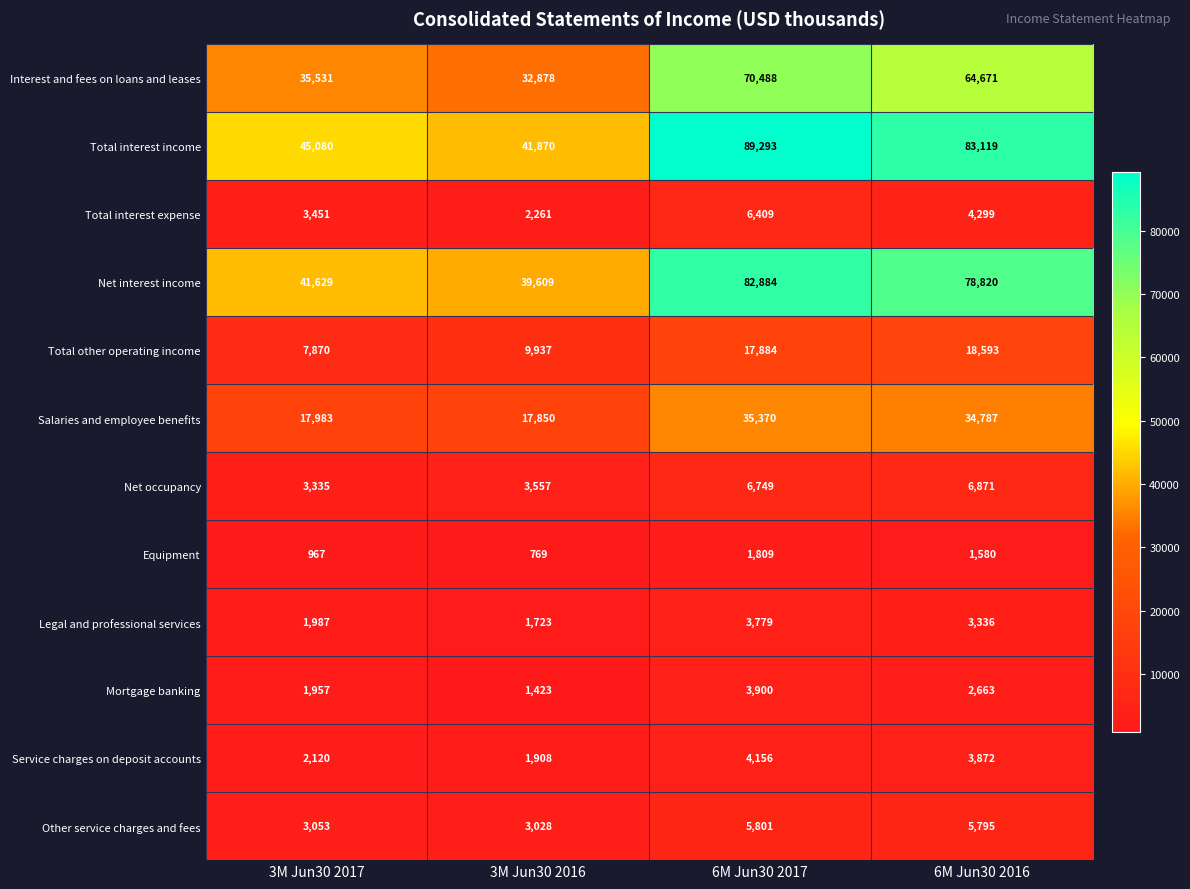

What is the difference between the Legal and professional services values at 3M Jun30 2017 and 3M Jun30 2016?

264